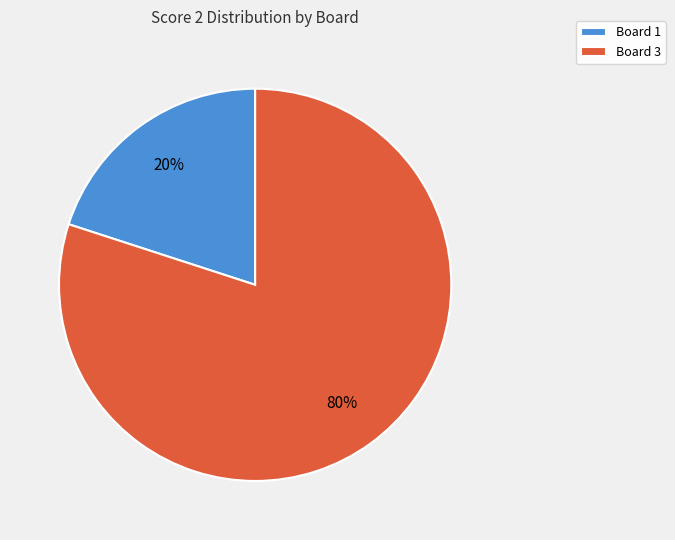

Count the number of slices in the pie.

2